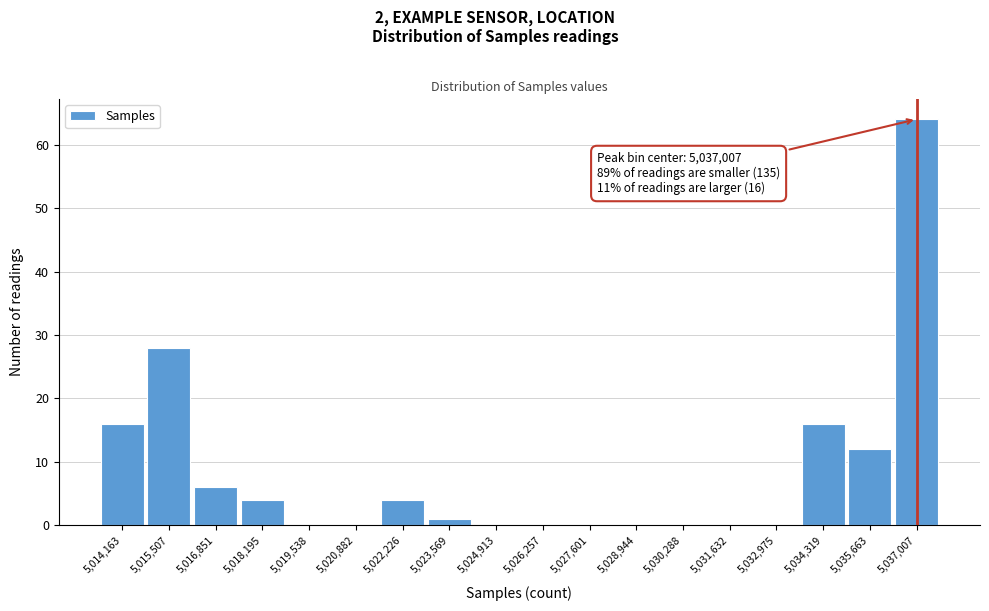

Which range on the x-axis has the tallest bar?

5036400 to 5037600